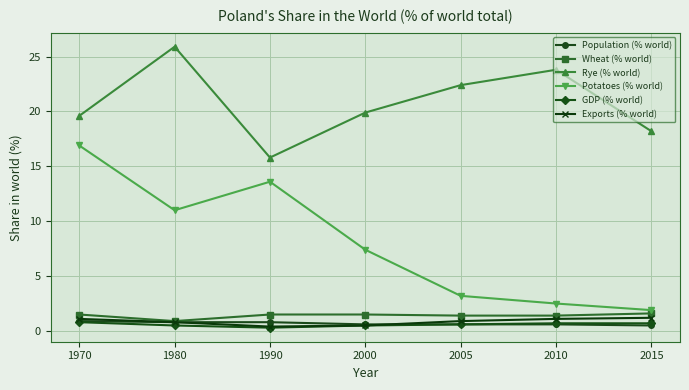

What is the approximate value of Wheat (% world) at 1980?

0.9